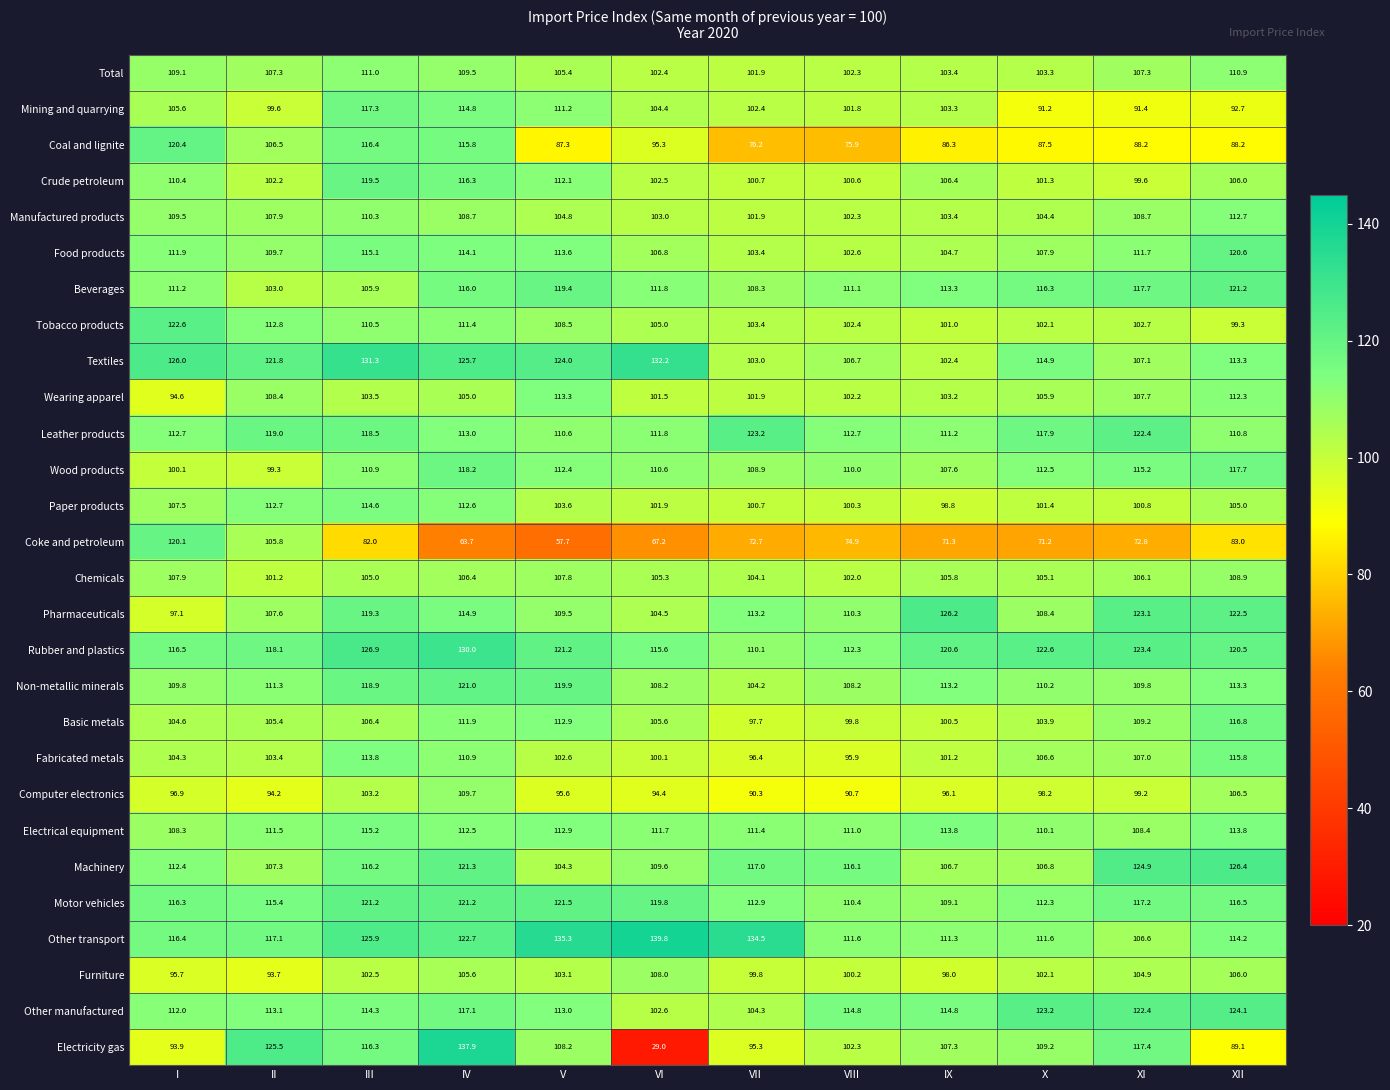

Count the number of data series in this chart.

28